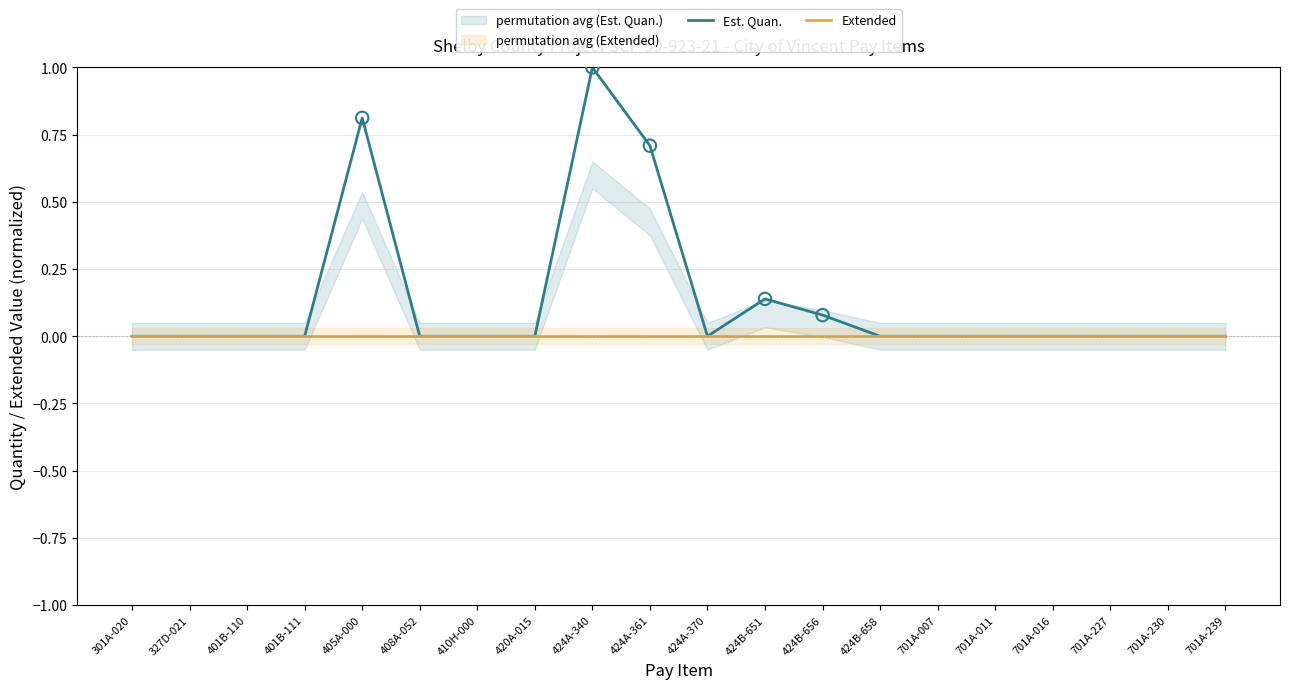

Which series contains the highest Y value?

Est. Quan.